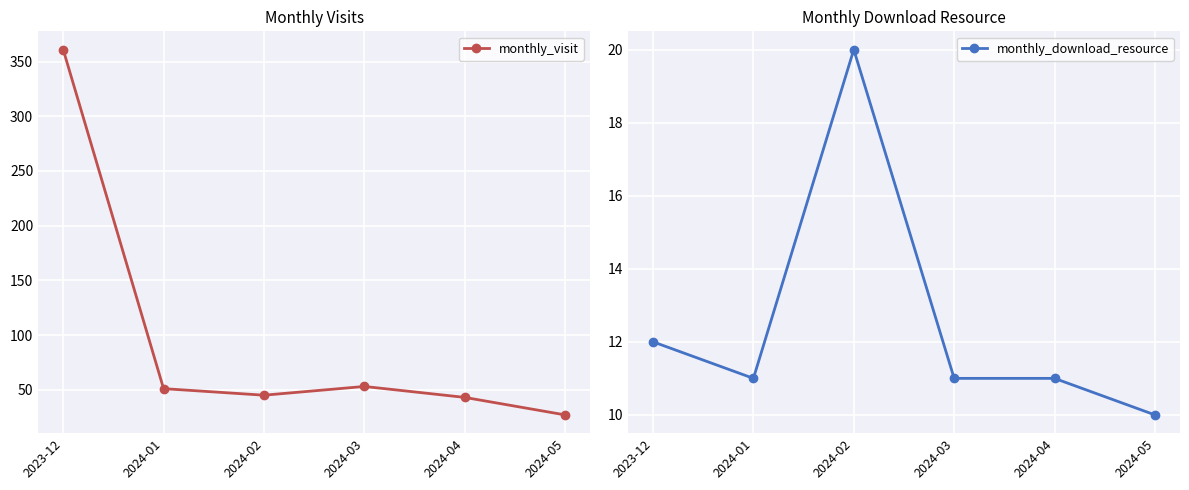

What is the difference between the maximum and minimum values in the monthly_visit series?

334